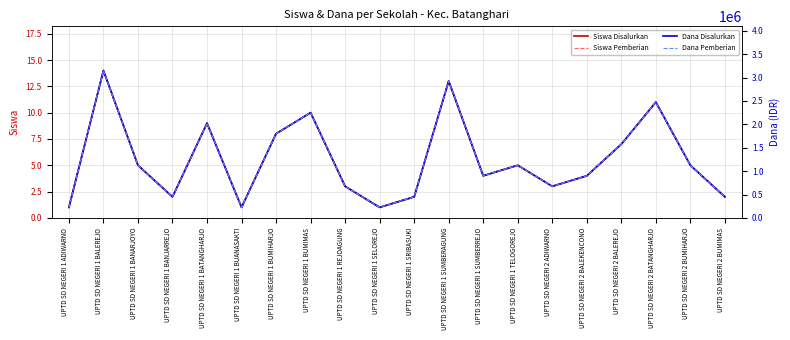

How many values in the Siswa Pemberian series exceed 5?

7